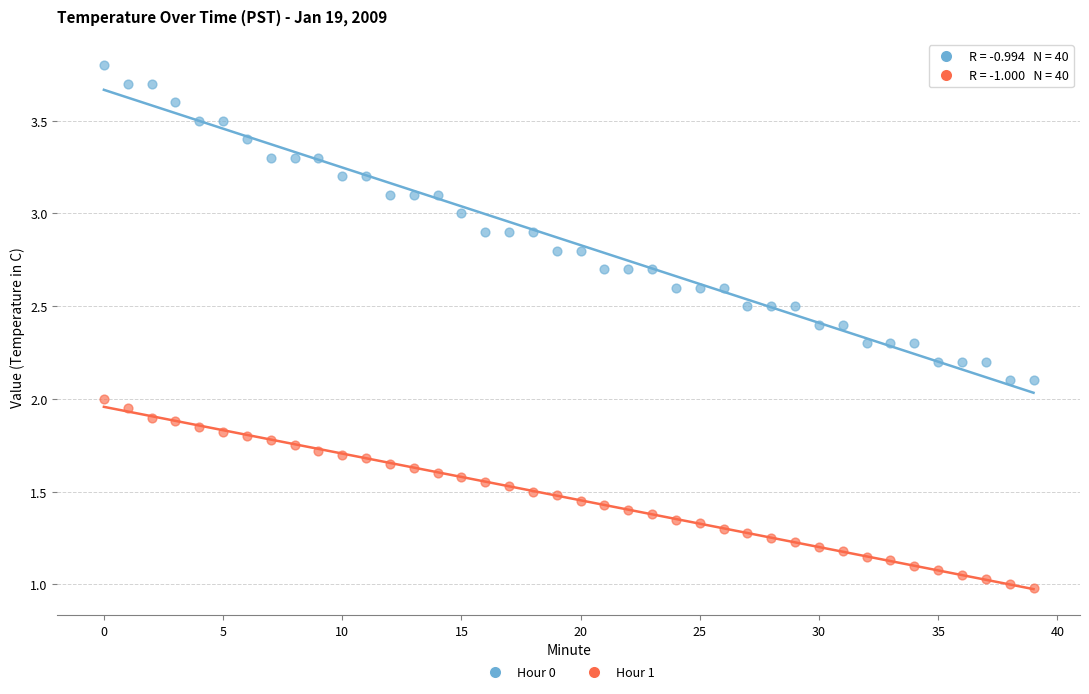

What are all the series names shown in the legend?

Hour 0, Hour 1